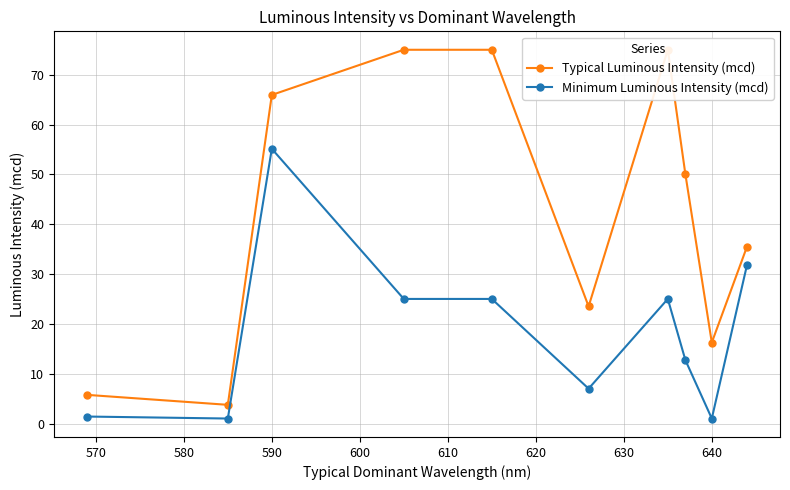

True or false: Minimum Luminous Intensity (mcd) has a value of 1.0 at 640.

True